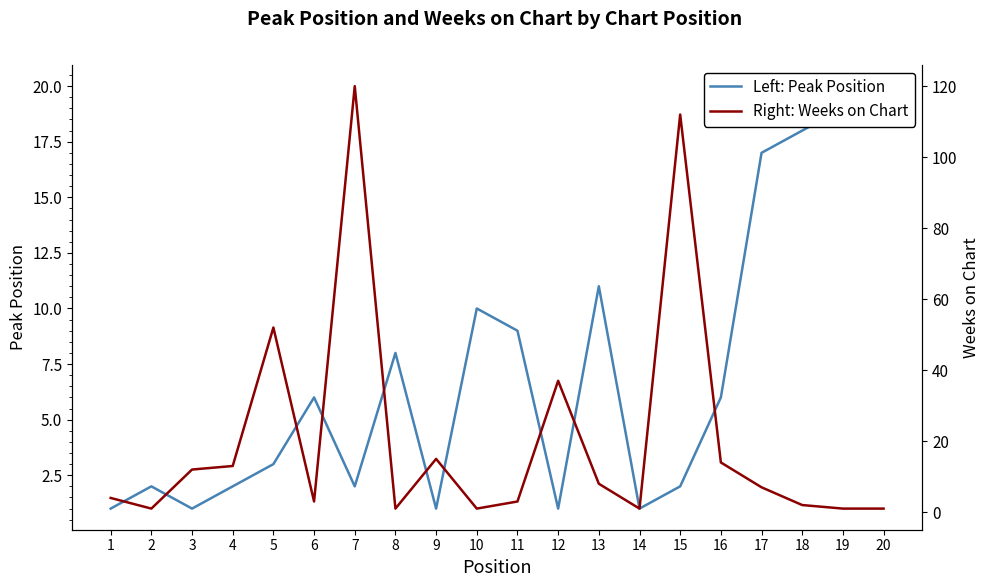

Which series changed the most between 1 and 6?

Left: Peak Position